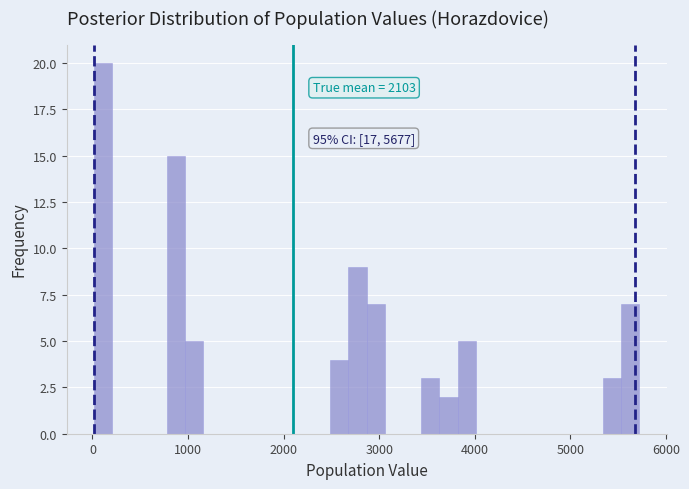

Around what value on the x-axis is the tallest bar? Give the approximate position of its centre, as read against the axis.

100